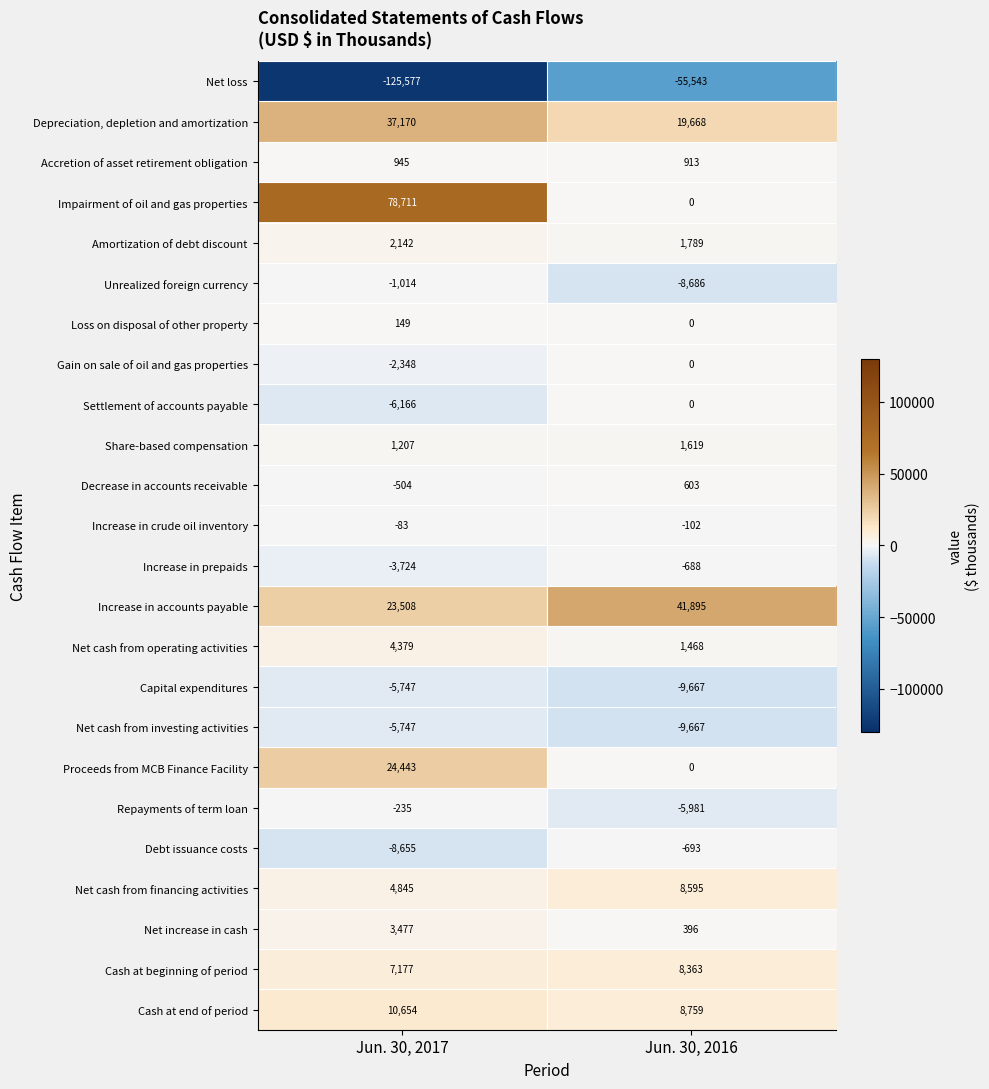

What is the highest value of the Cash at end of period series?

10654